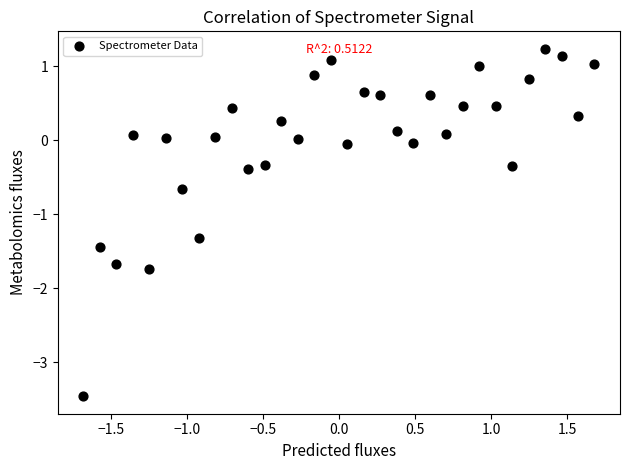

What is the range of Y values (max minus min)?

4.7